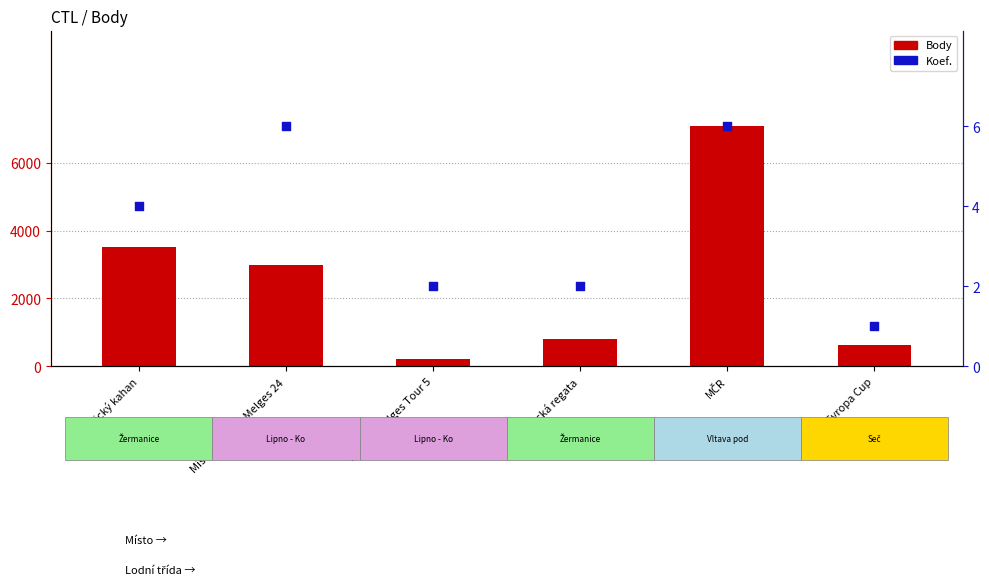

Which series reaches the minimum Y coordinate?

Koef.